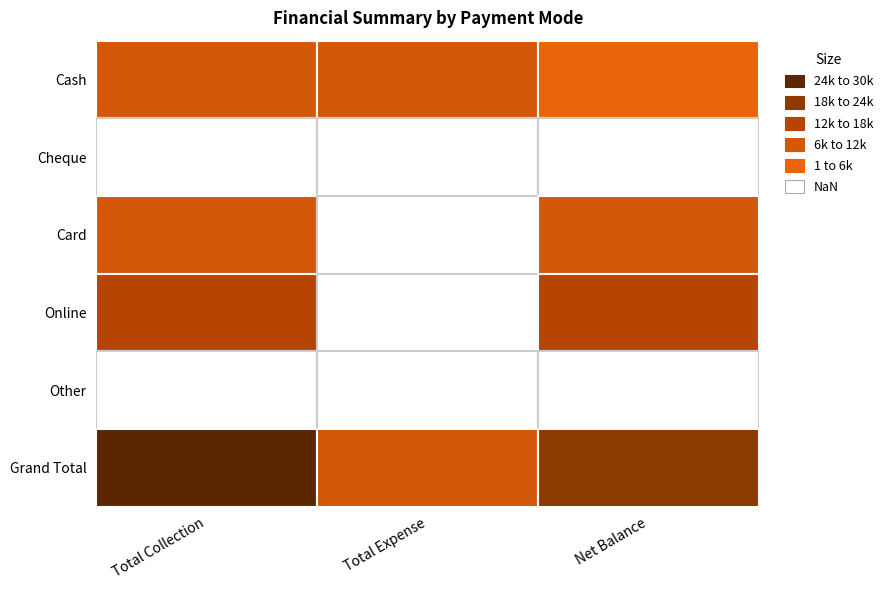

How many data points in Cash are above 6955?

1